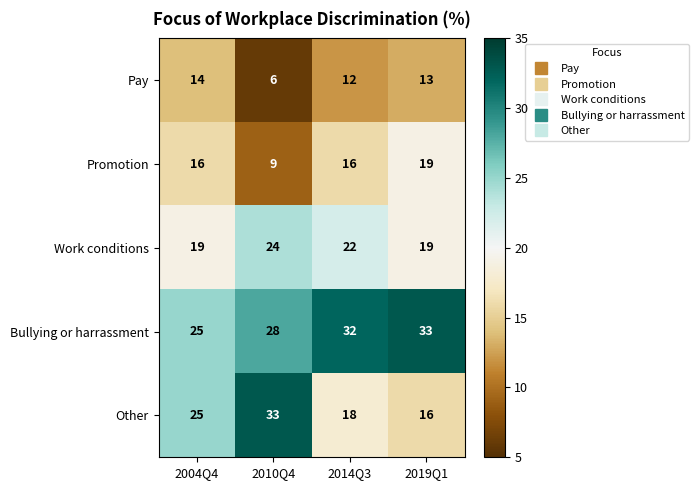

How many data points in Pay are less than 13?

2